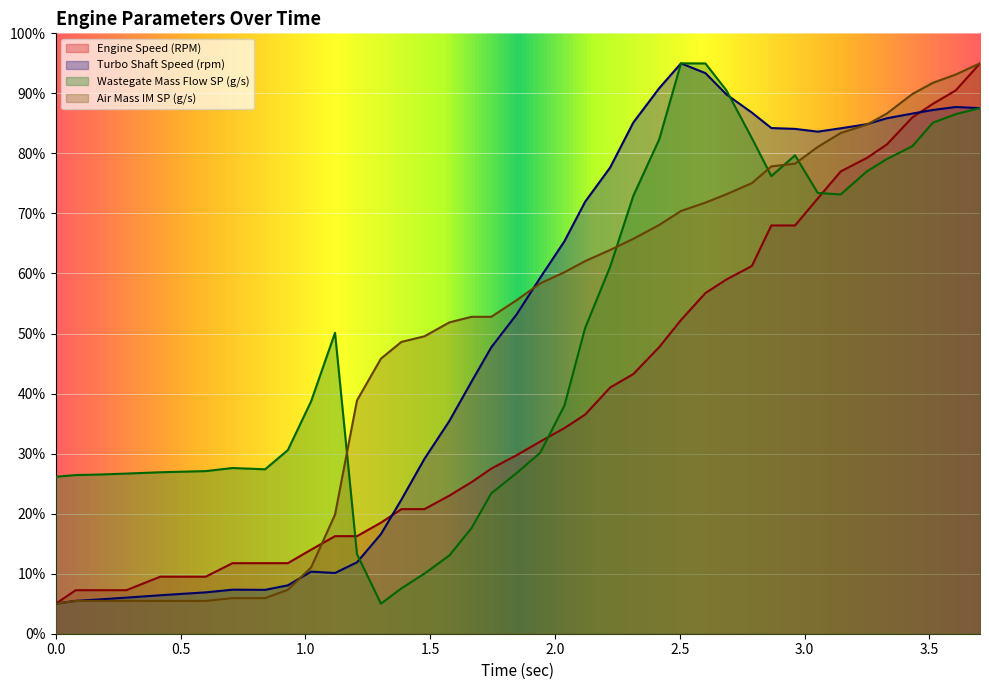

Where does the Air Mass IM SP (g/s) series first go above 58?

1.941